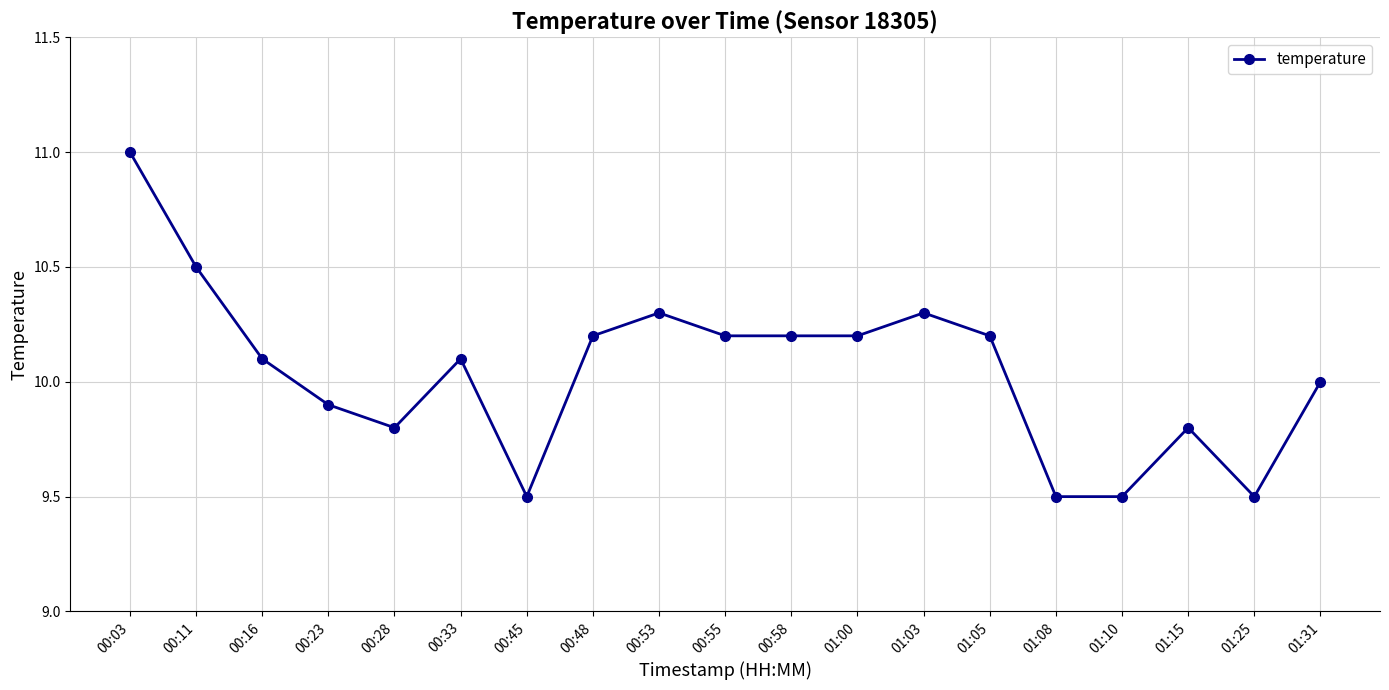

Between 00:23 and 01:00, which is larger?

01:00